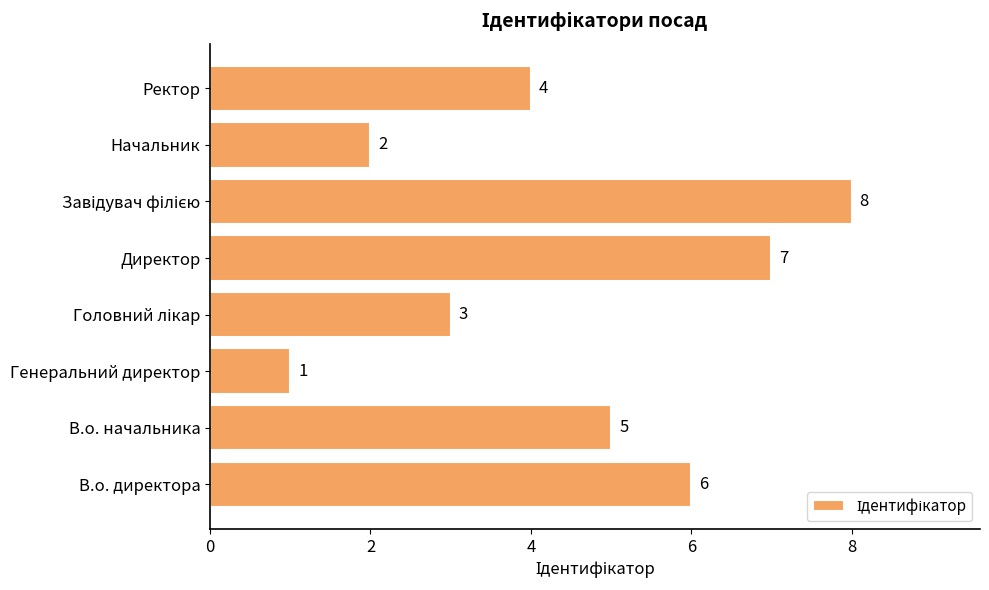

What is the sum of the values at В.о. директора and Ректор?

10